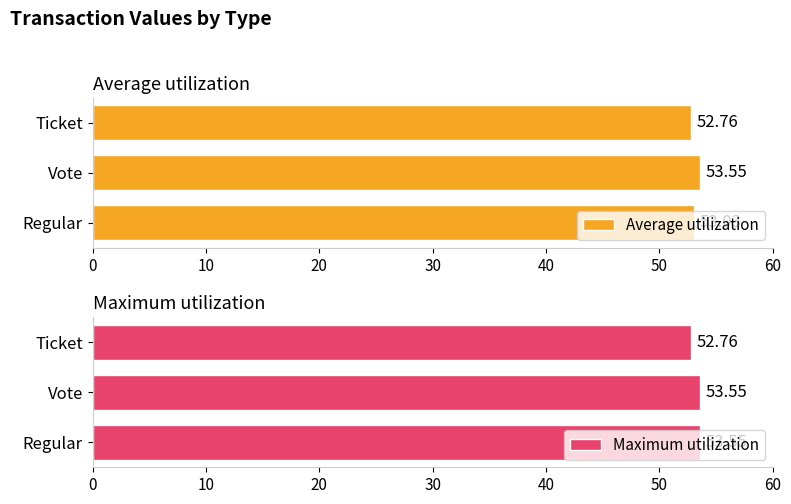

Does the chart contain any negative values?

No